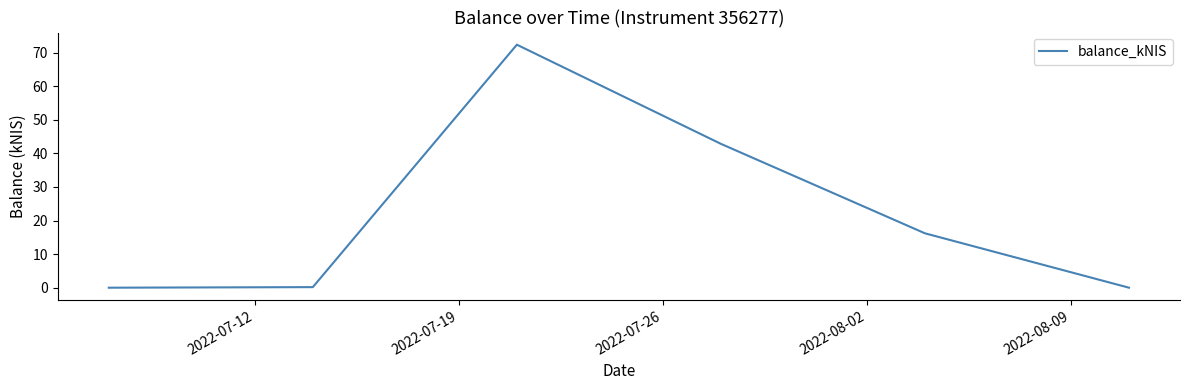

What is the greatest value displayed?

72.3